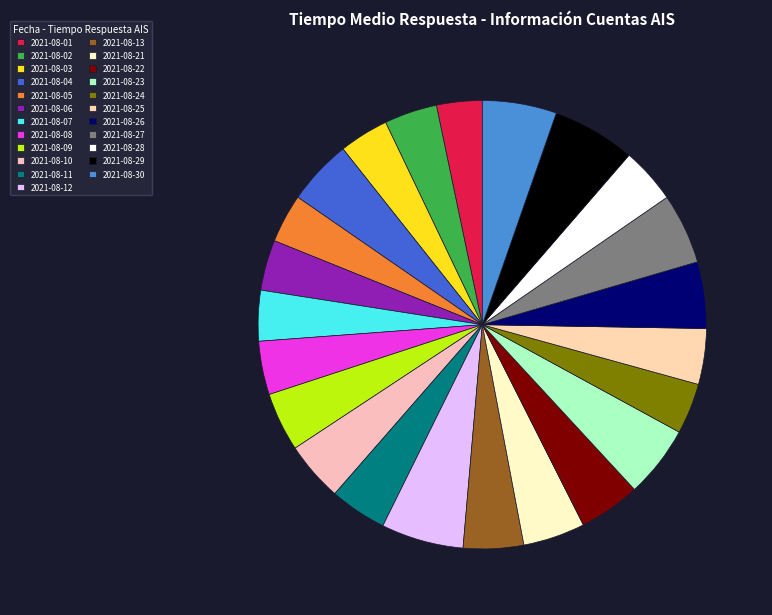

How many slices are in this pie chart?

23